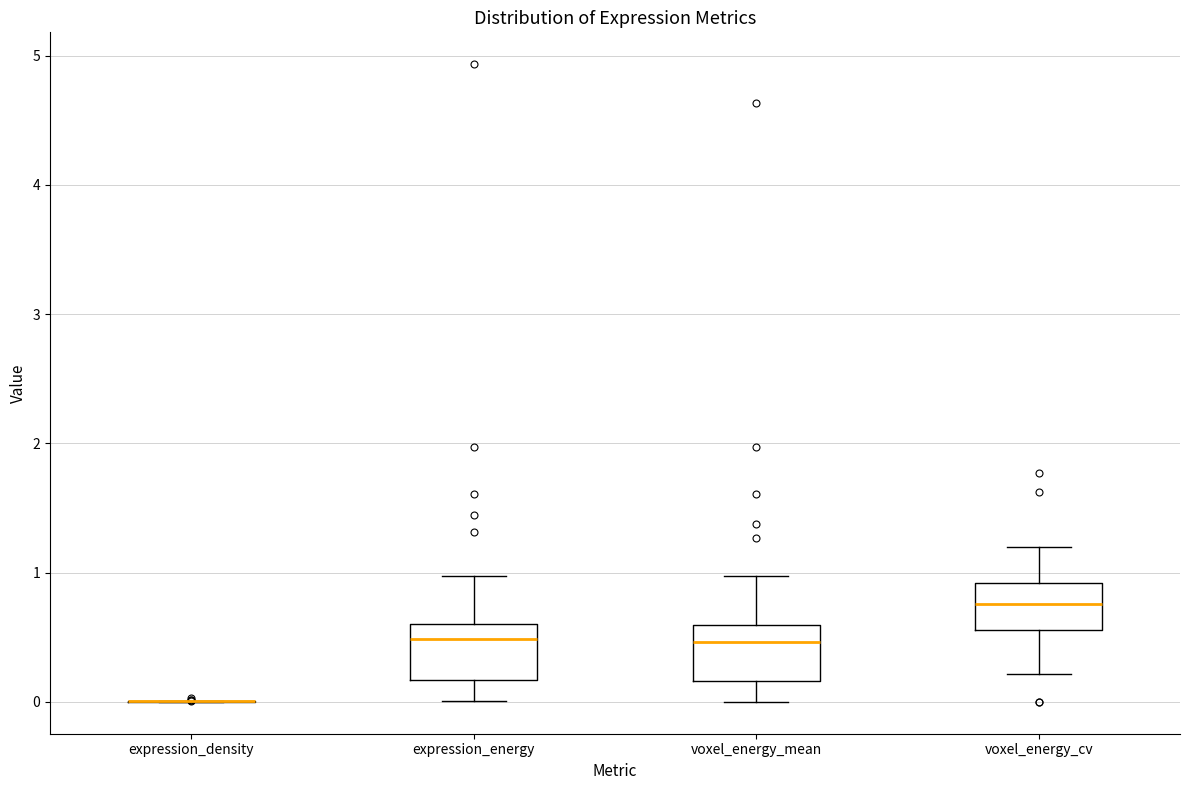

Reading left to right, read every box against the y-axis: the position of its median line, the range the box covers, and the ends of its whiskers. The values are not printed on the chart, so give them approximately, as read against the axis.

expression_density: box collapsed to a line at 0.0, whiskers 0.0 to 0.0
expression_energy: median 0.5, box 0.2 to 0.6, whiskers 0.0 to 1.0
voxel_energy_mean: median 0.5, box 0.2 to 0.6, whiskers 0.0 to 1.0
voxel_energy_cv: median 0.8, box 0.6 to 0.9, whiskers 0.2 to 1.2